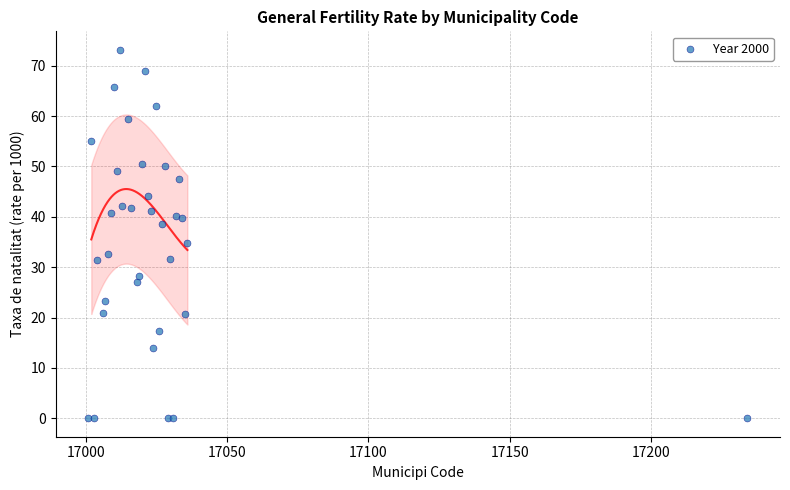

What Y value in the scatter plot is closest to 36?

34.8